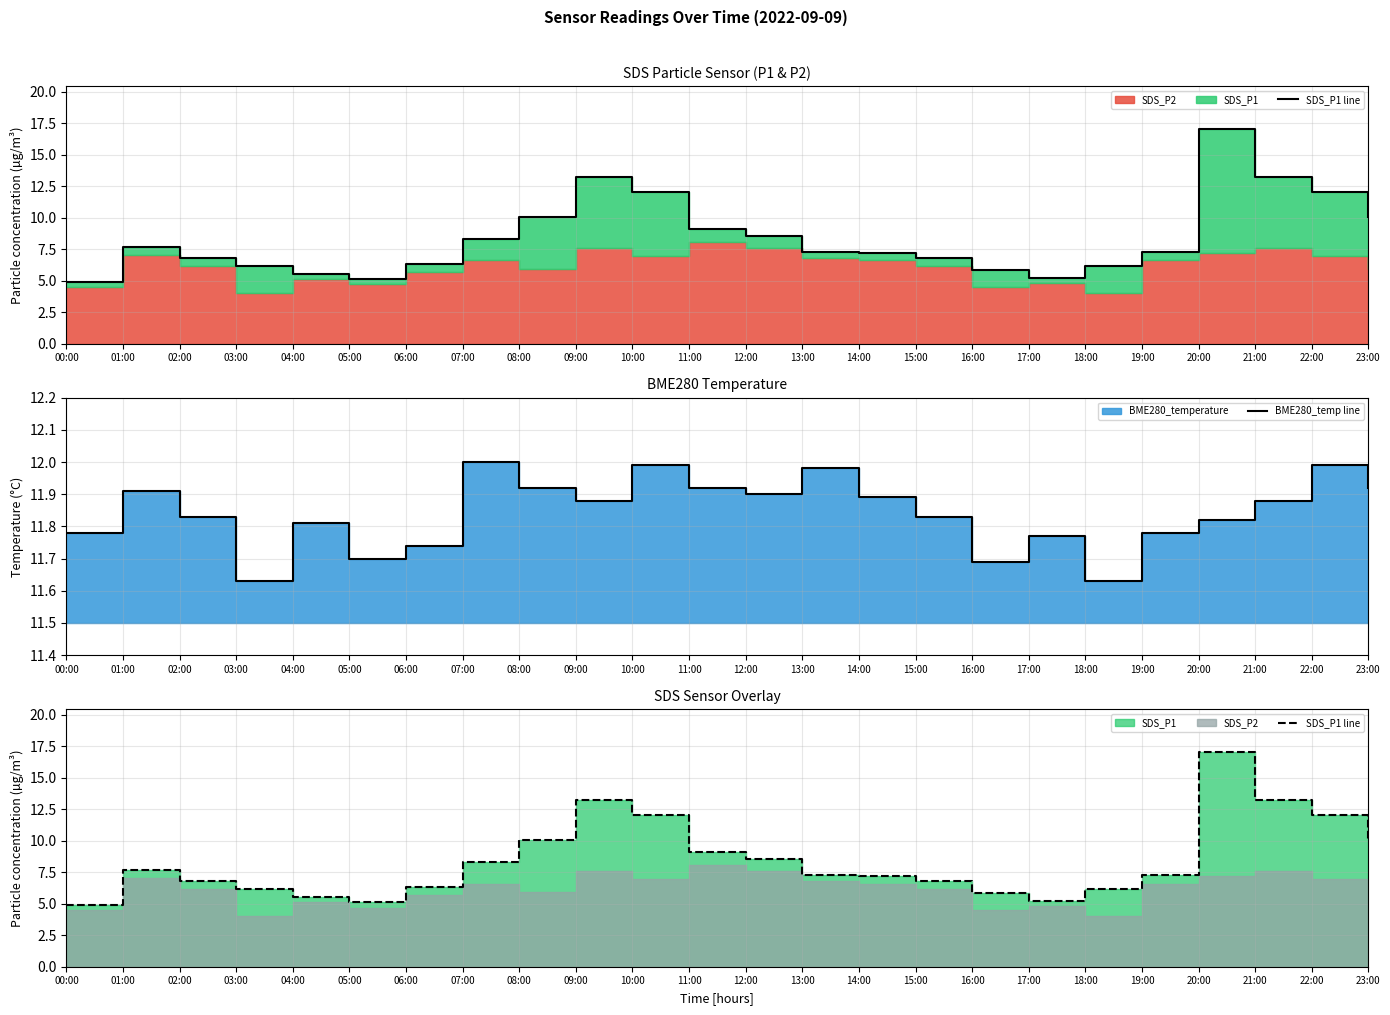

Reading left to right, what are all the values shown in this chart?

SDS_P1 line: 4.9	7.7	6.8	6.2	5.5	5.1	6.3	8.3	10.0	13.2	12.0	9.1	8.5	7.3	7.2	6.8	5.8	5.2	6.2	7.3	17.0	13.2	12.0	10.0
BME280_temp line: 11.8	11.9	11.8	11.6	11.8	11.7	11.7	12.0	11.9	11.9	12.0	11.9	11.9	12.0	11.9	11.8	11.7	11.8	11.6	11.8	11.8	11.9	12.0	11.9